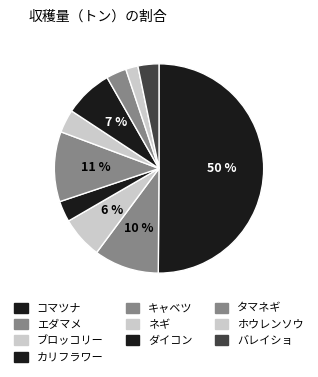

How many slices are in this pie chart?

10